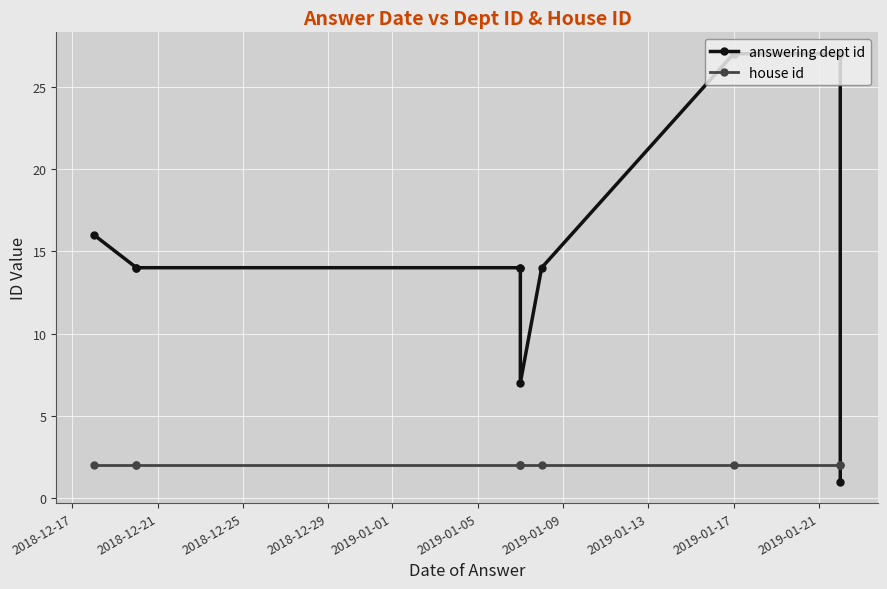

At how many categories does at least one series exceed 23?

2